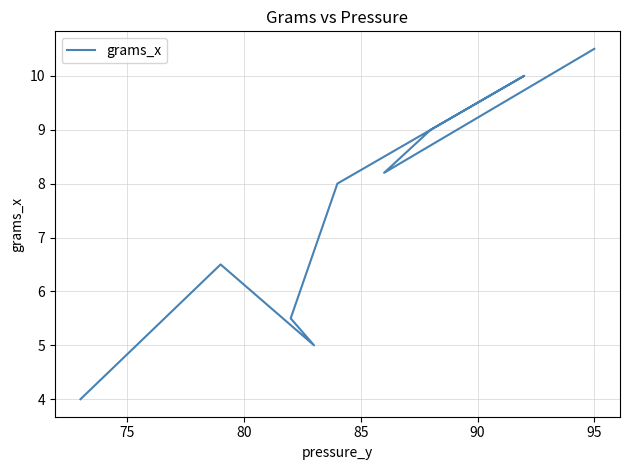

What is the smallest value displayed?

4.0